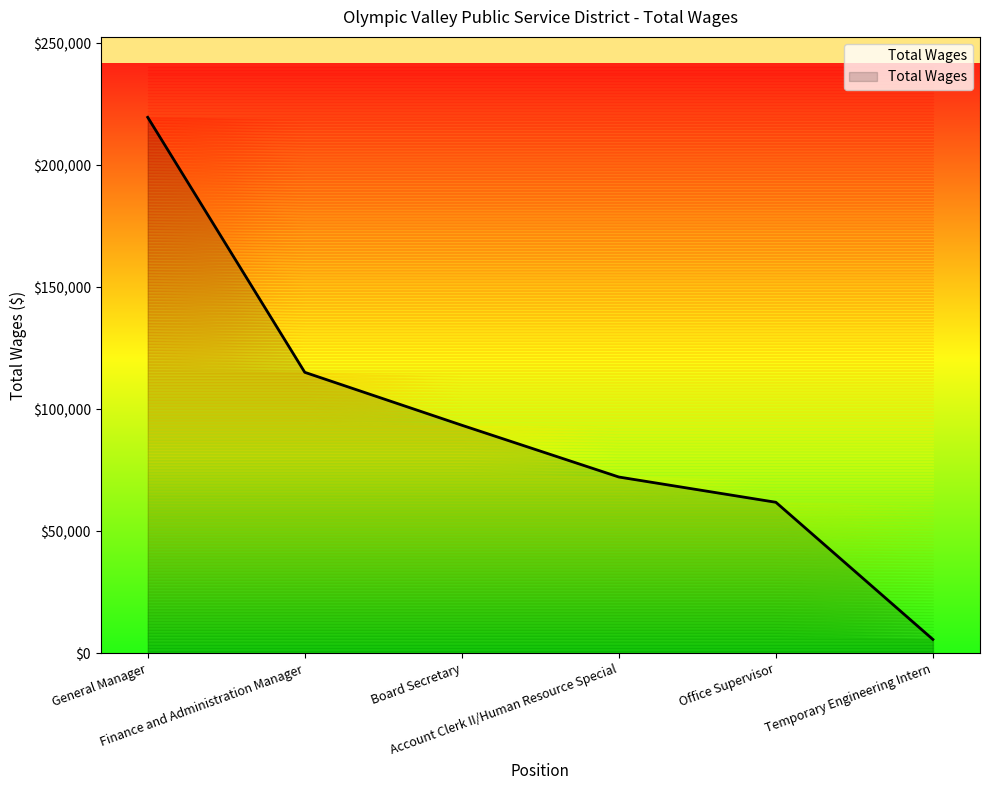

Read the value at Board Secretary.

93487